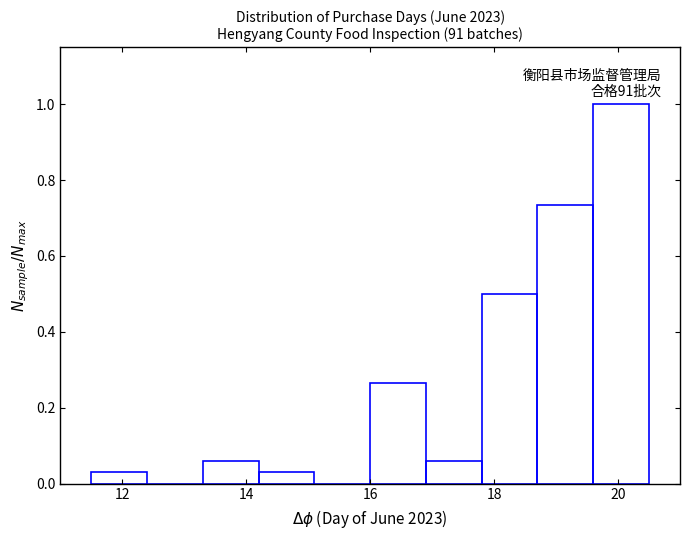

Which range on the x-axis has the tallest bar?

19.6 to 20.5